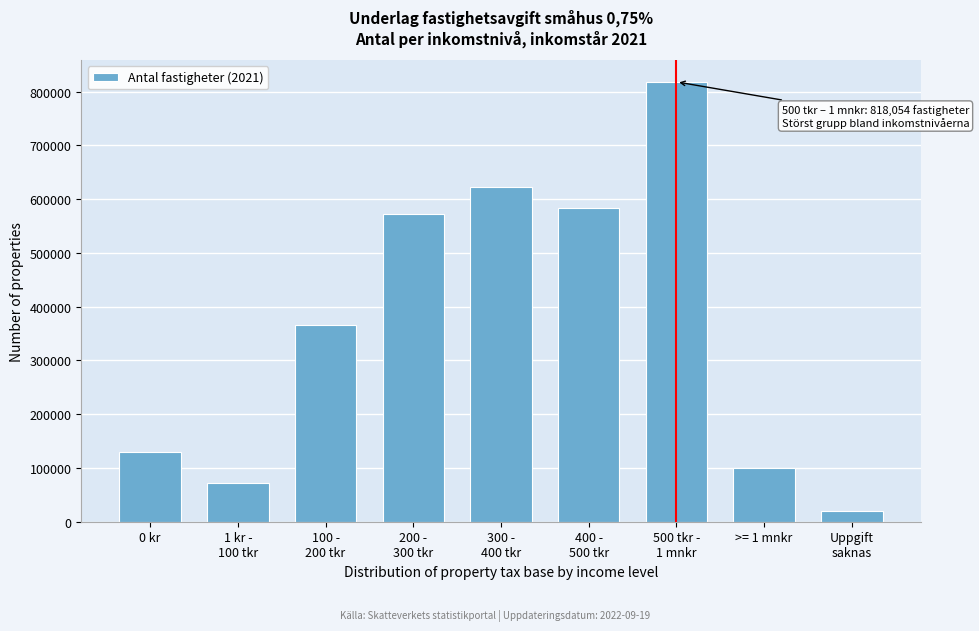

Reading left to right, extract all data points from this chart.

130195	72312	366511	571519	622490	582894	818054	100298	19308